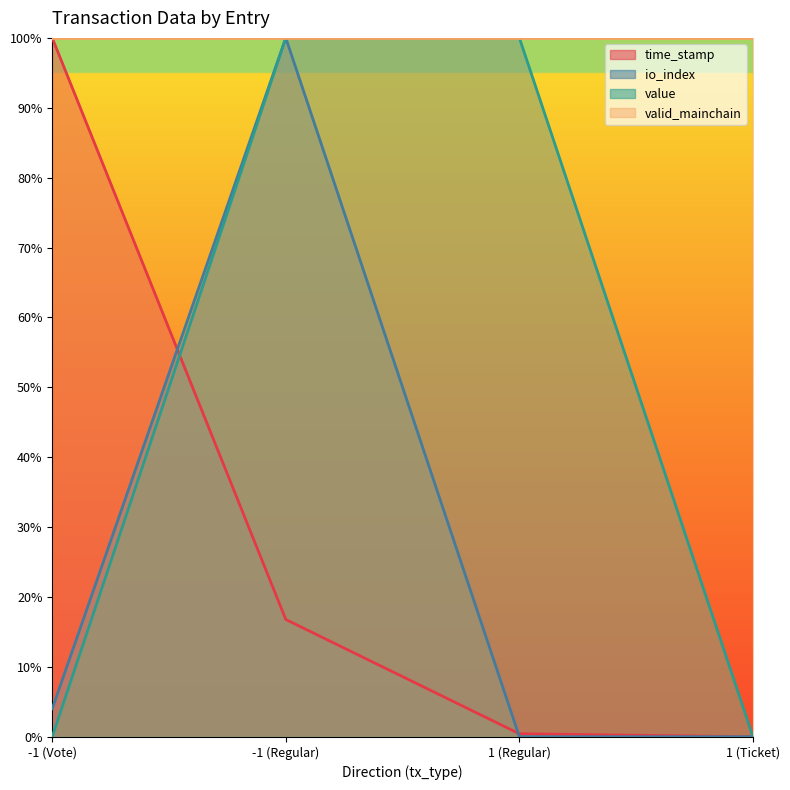

Is it true that value equals 0.0 at 1 (Ticket)?

True